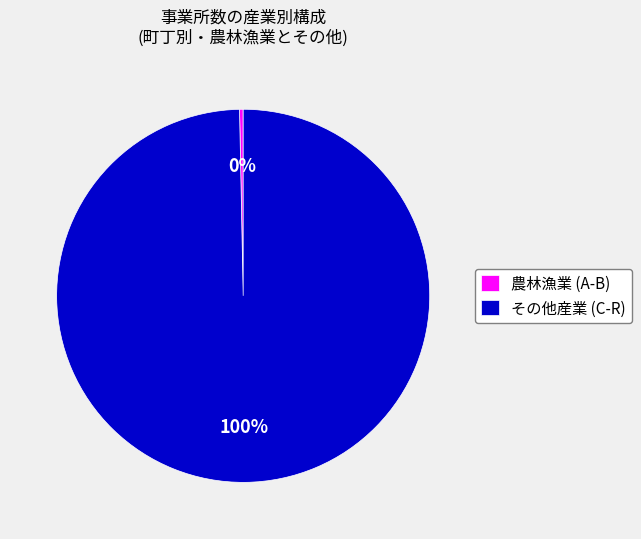

What is the smallest slice in the pie chart?

農林漁業 (A-B)